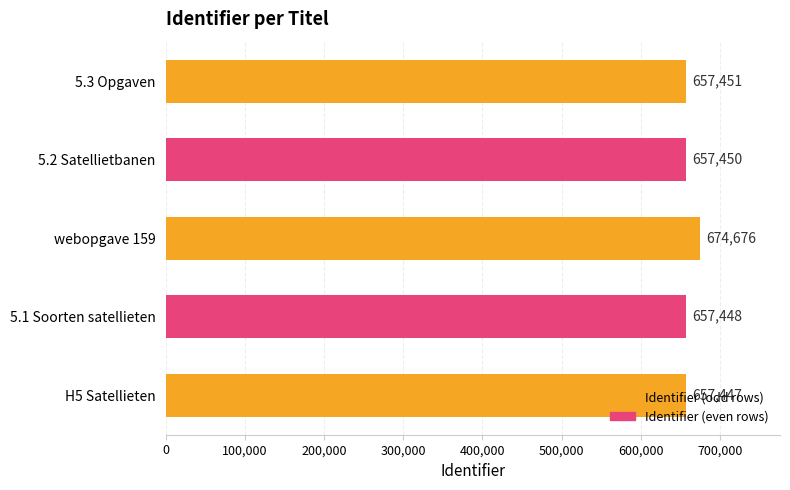

What is the change in value from 5.2 Satellietbanen to 5.3 Opgaven?

+1